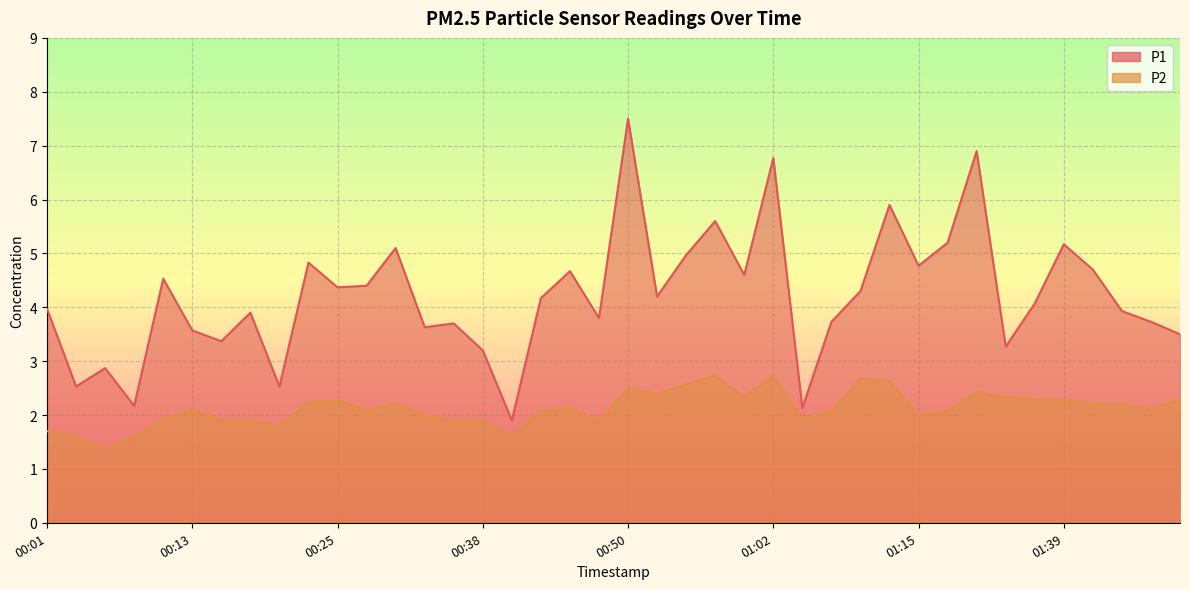

Reading left to right, what are all the values shown in this chart?

P1: 4.0	2.5	2.9	2.2	4.5	3.6	3.4	3.9	2.5	4.8	4.4	4.4	5.1	3.6	3.7	3.2	1.9	4.2	4.7	3.8	7.5	4.2	5.0	5.6	4.6	6.8	2.1	3.7	4.3	5.9	4.8	5.2	6.9	3.3	4.1	5.2	4.7	3.9	3.7	3.5
P2: 1.7	1.6	1.4	1.6	1.9	2.1	1.9	1.9	1.8	2.2	2.3	2.1	2.2	2.0	1.9	1.9	1.6	2.1	2.1	1.9	2.5	2.4	2.6	2.7	2.3	2.7	1.9	2.1	2.7	2.6	2.0	2.1	2.4	2.3	2.3	2.3	2.2	2.2	2.1	2.3